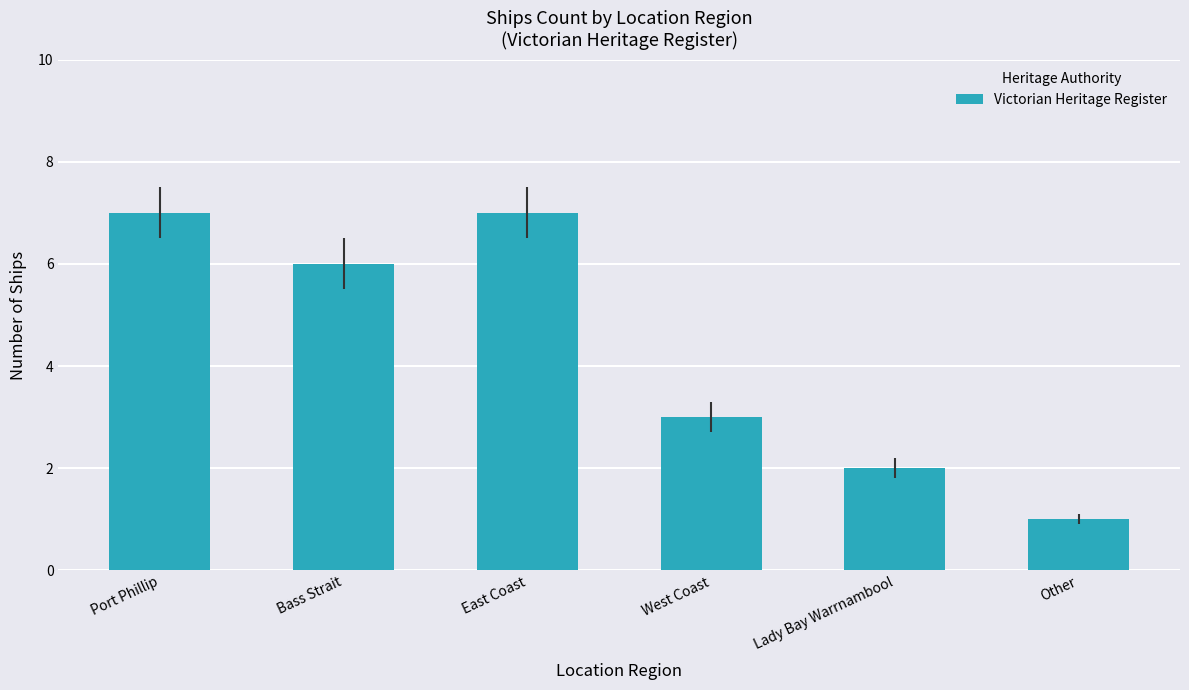

Where is the data nearest to the value 4?

West Coast